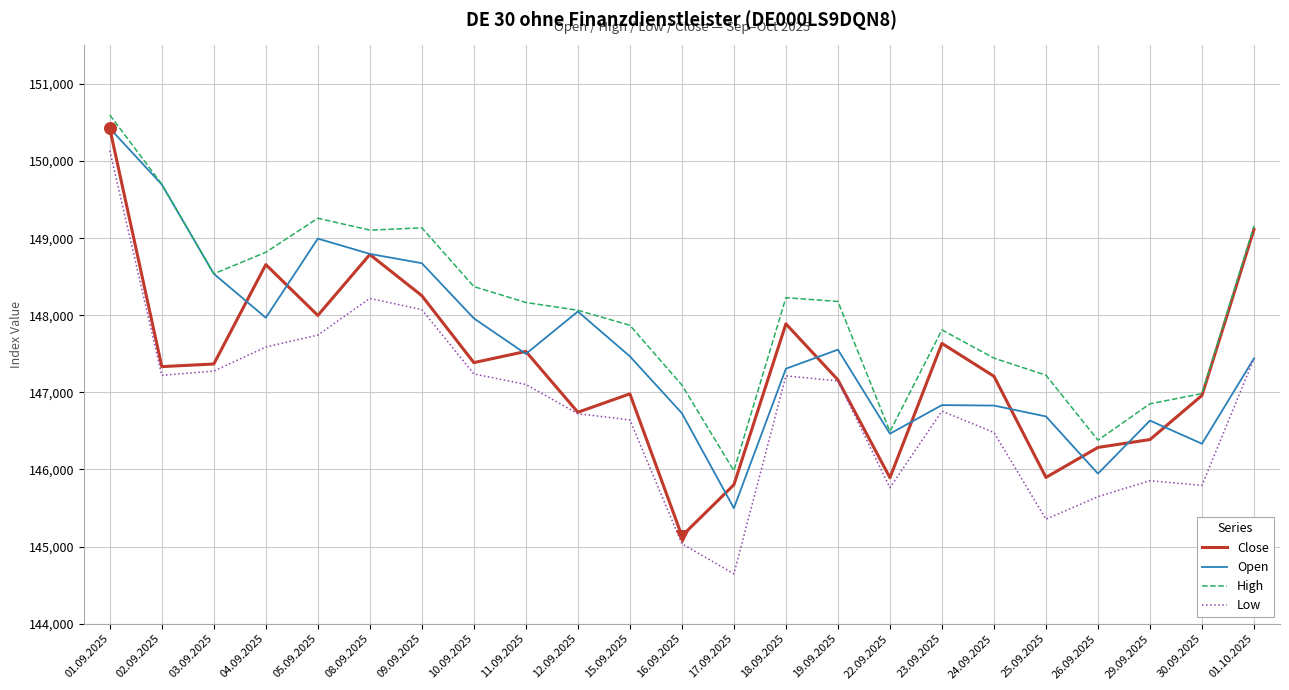

Is the value of Open at 15.09.2025 greater than the value of Close at 23.09.2025?

No